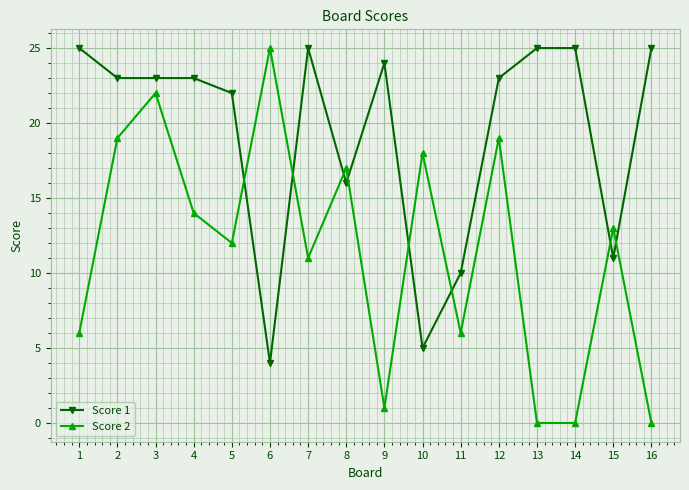

Which series ends up on top after the final intersection of Score 1 and Score 2?

Score 1